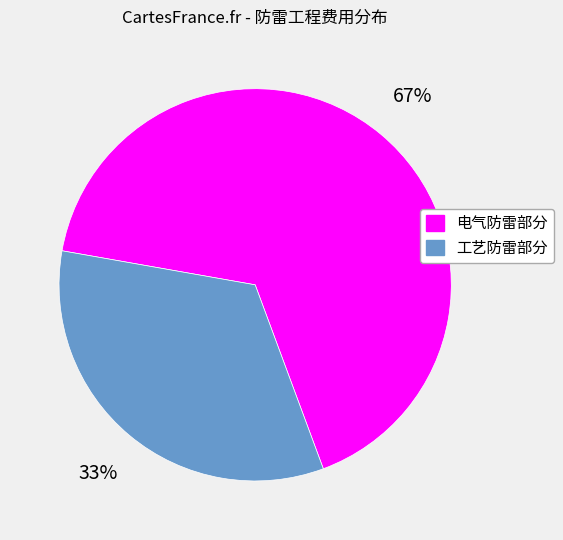

Which slice is the smallest?

工艺防雷部分